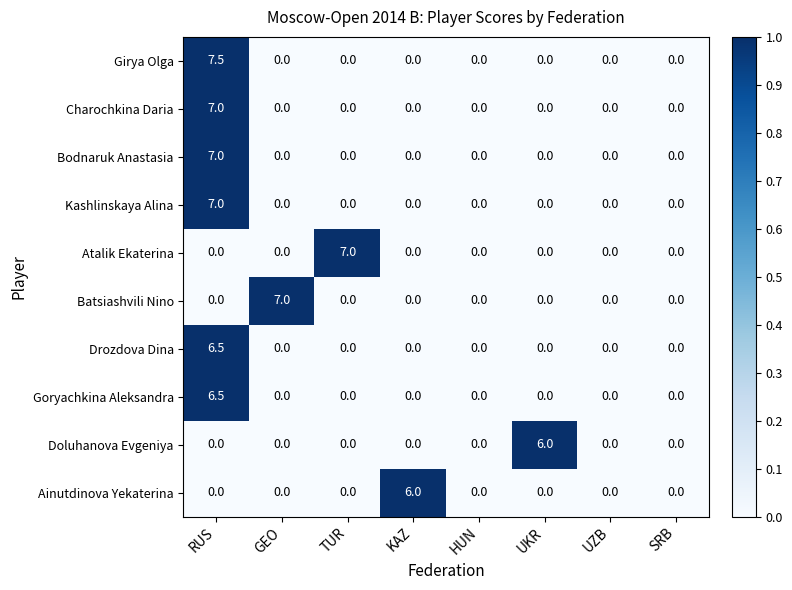

The Batsiashvili Nino series shows 0.0 at UKR. True or false?

True